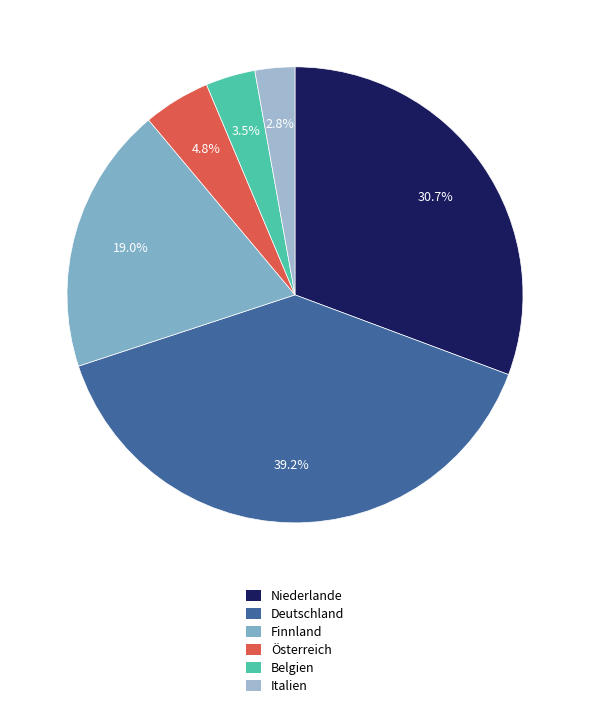

What percentage is the Finnland slice, to the nearest percent?

19%